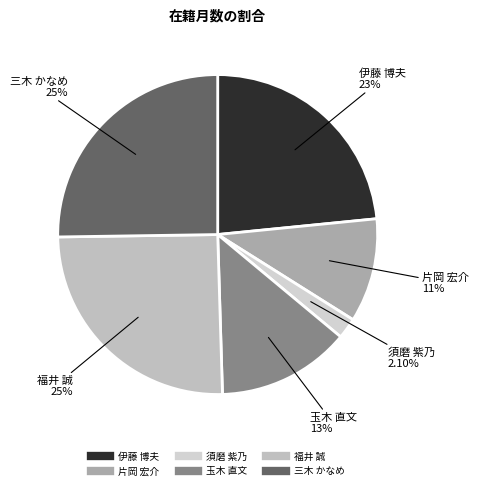

To the nearest percent, what is the difference between the largest and smallest slice percentages?

23%